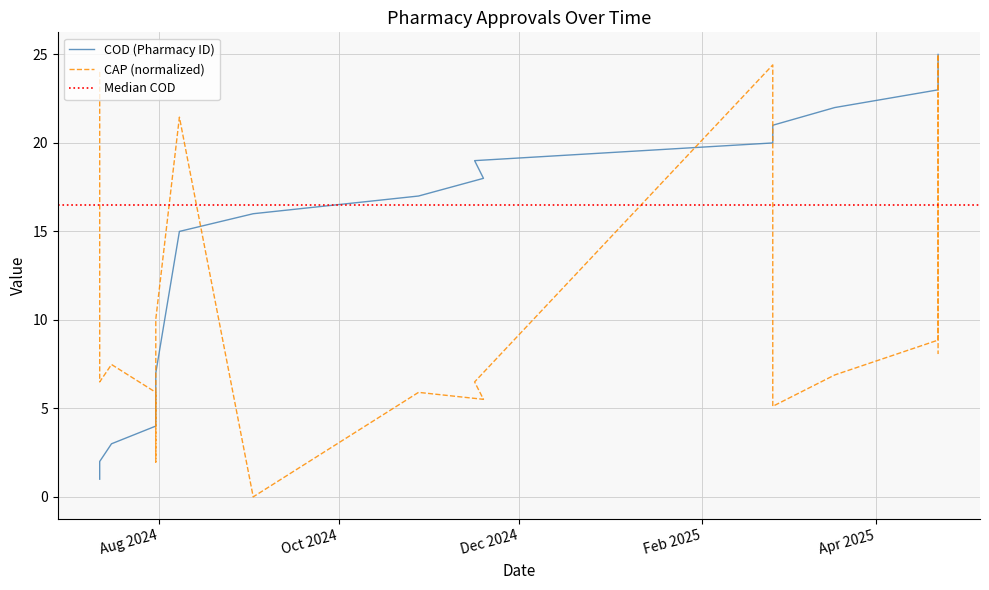

Reading right to left, extract all data points from this chart.

cod_values: 25.0	24.0	23.0	22.0	21.0	20.0	19.0	18.0	17.0	16.0	15.0	7.0	6.0	5.0	4.0	3.0	2.0	1.0
cap_values: 8.1	25.0	8.9	6.9	5.1	24.4	6.5	5.5	5.9	0.0	21.5	10.0	7.9	2.0	5.9	7.5	6.5	24.0